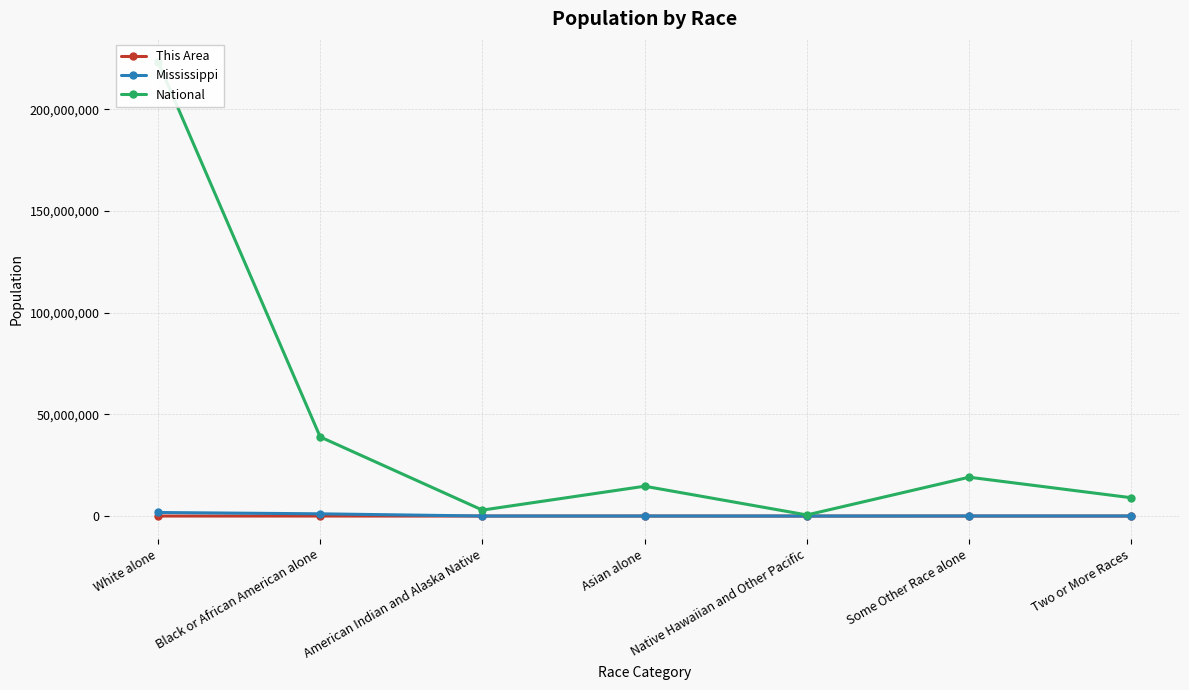

What is the average value of the Mississippi series?

423900